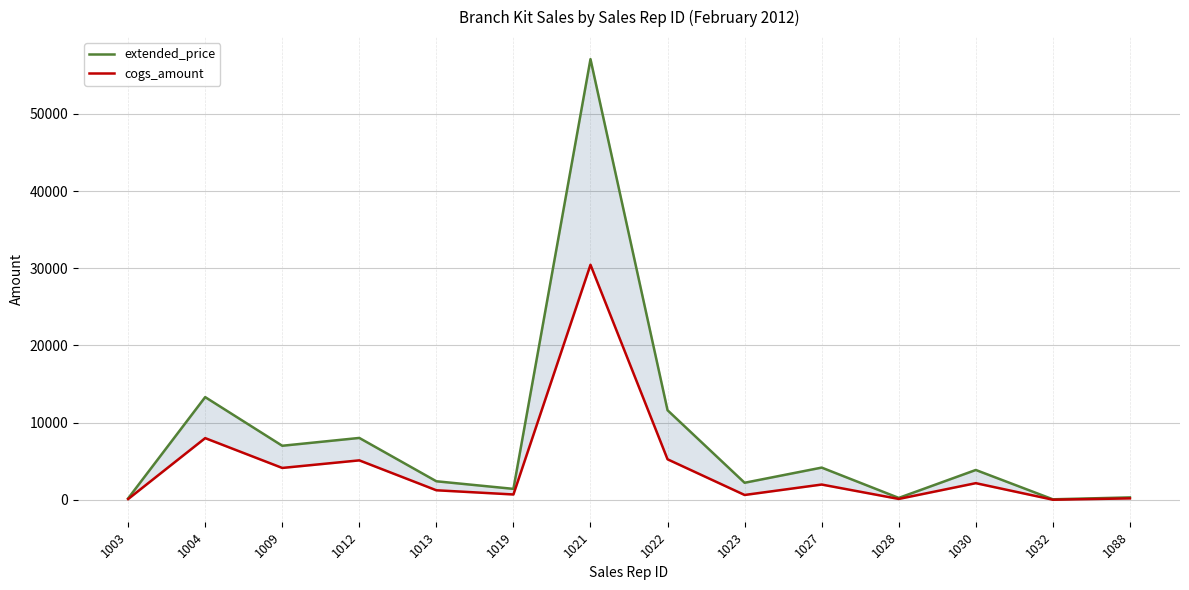

What is the smallest value displayed?

17.9